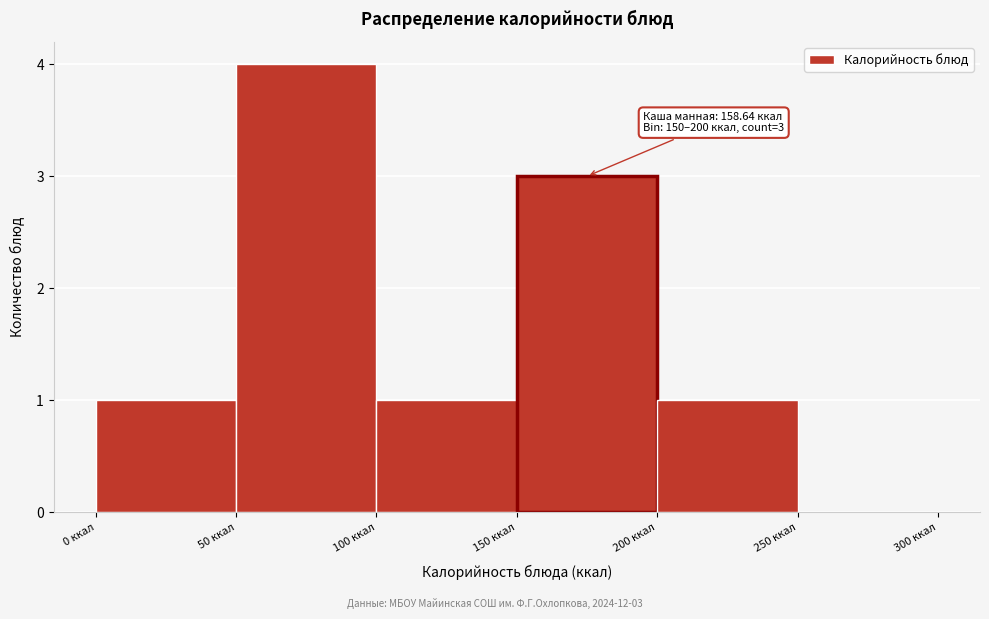

Which range on the x-axis has the tallest bar?

50 to 100